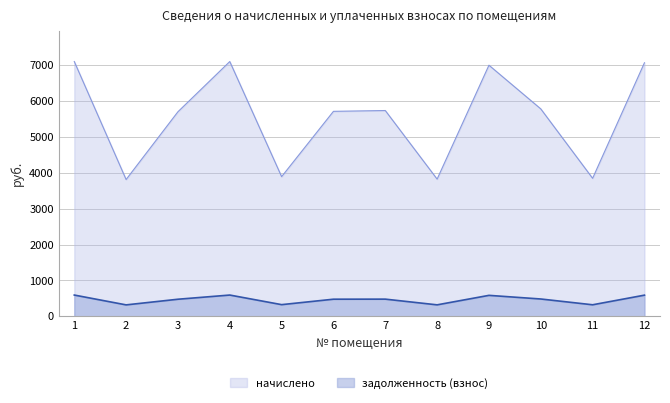

The value of начислено at 2 is 5699.8. True or false?

False